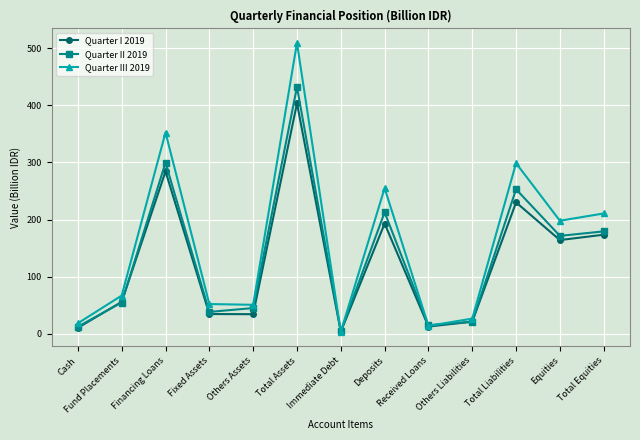

Is the value of Quarter I 2019 at Total Liabilities greater than the value of Quarter III 2019 at Financing Loans?

No